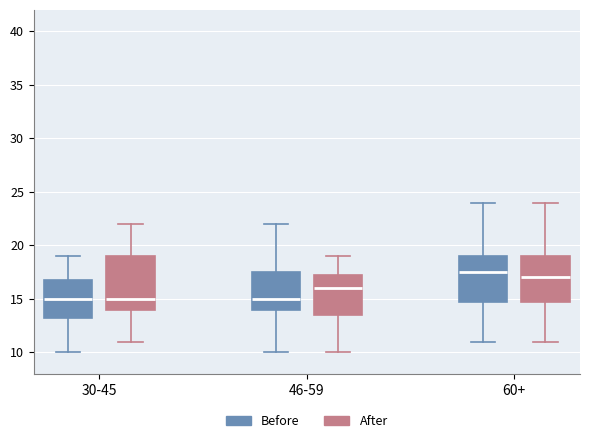

Reading left to right, read every box against the y-axis: the position of its median line, the range the box covers, and the ends of its whiskers. The values are not printed on the chart, so give them approximately, as read against the axis.

30-45 (Before): median 15.0, box 13.5 to 17.0, whiskers 10.0 to 19.0
30-45 (After): median 15.0, box 14.0 to 19.0, whiskers 11.0 to 22.0
46-59 (Before): median 15.0, box 14.0 to 17.5, whiskers 10.0 to 22.0
46-59 (After): median 16.0, box 13.5 to 17.5, whiskers 10.0 to 19.0
60+ (Before): median 17.5, box 15.0 to 19.0, whiskers 11.0 to 24.0
60+ (After): median 17.0, box 15.0 to 19.0, whiskers 11.0 to 24.0